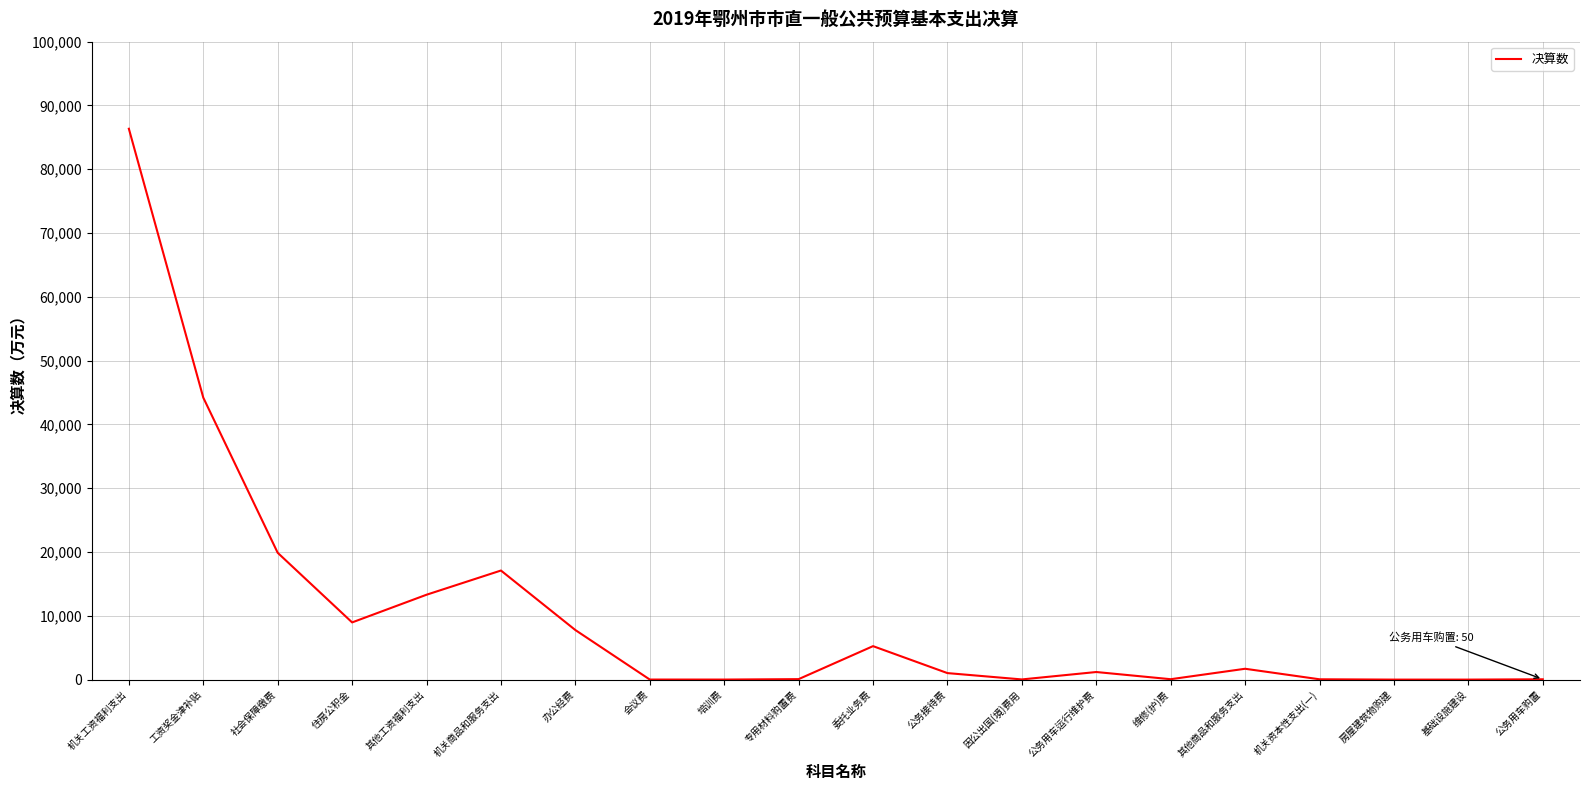

What is the sum of all values?

206996